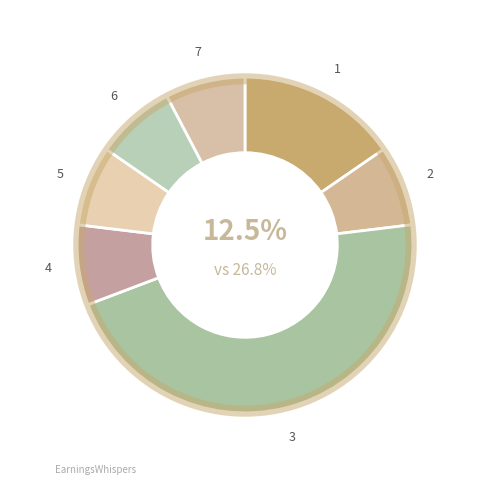

To the nearest percent, what is the difference between the largest and smallest slice percentages?

38%